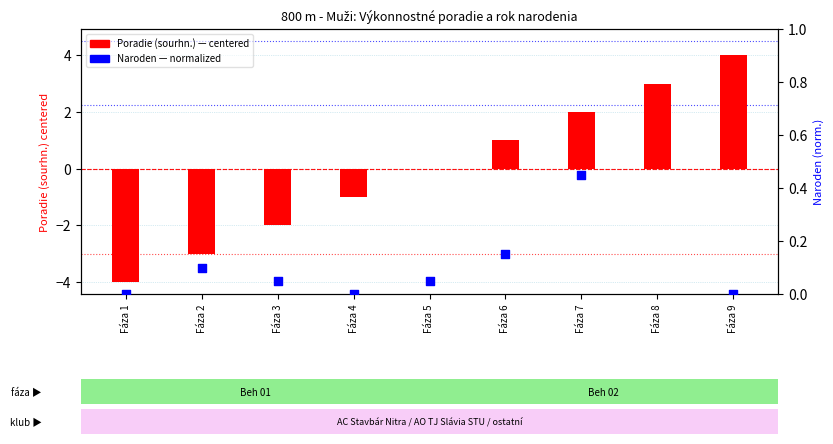

Which series has the largest Y range (max minus min)?

Poradie (sourhn.) centered